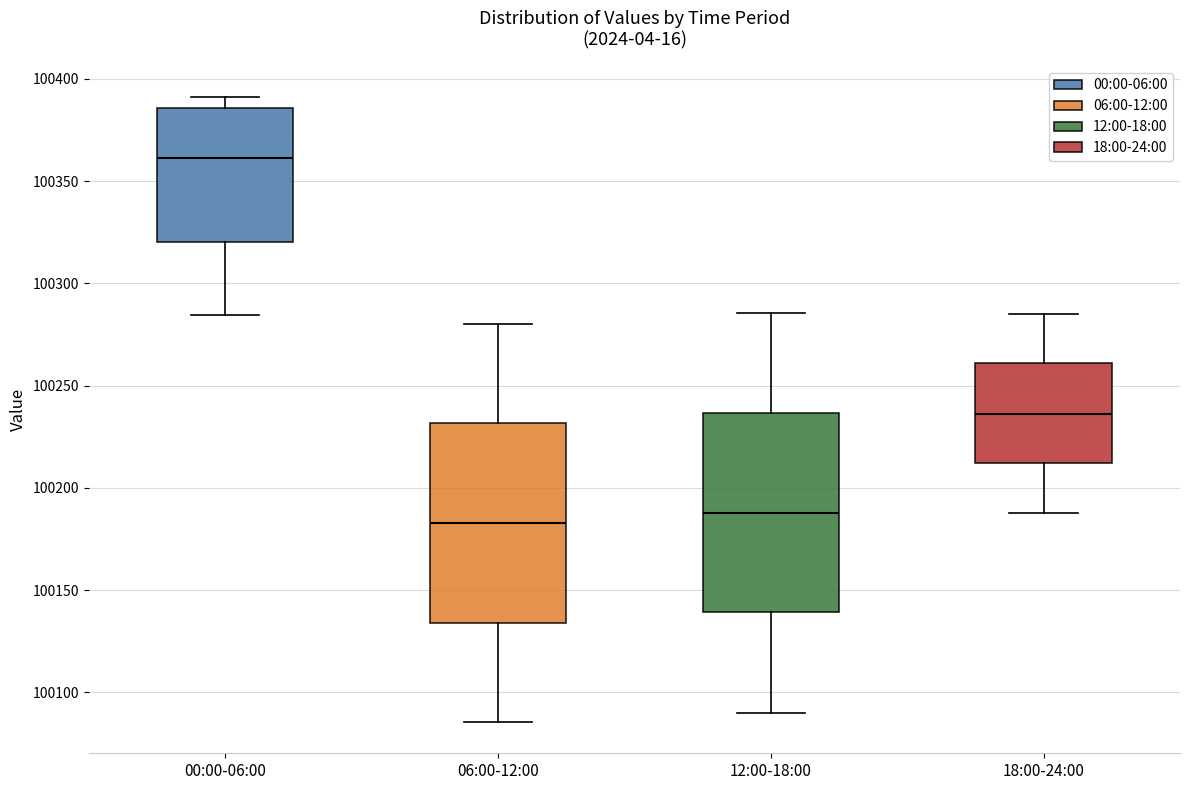

Reading left to right, read every box against the y-axis: the position of its median line, the range the box covers, and the ends of its whiskers. The values are not printed on the chart, so give them approximately, as read against the axis.

00:00-06:00: median 100360, box 100320 to 100385, whiskers 100285 to 100390
06:00-12:00: median 100185, box 100135 to 100230, whiskers 100085 to 100280
12:00-18:00: median 100190, box 100140 to 100235, whiskers 100090 to 100285
18:00-24:00: median 100235, box 100210 to 100260, whiskers 100190 to 100285